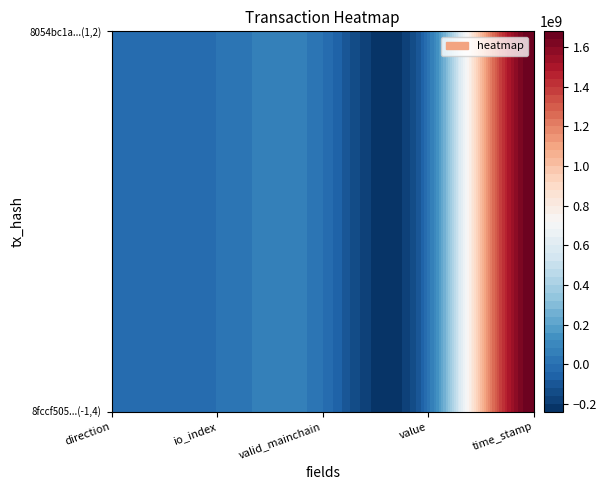

Reading left to right, list all the values displayed in this chart.

8fccf505ca00e90f258c4ae716c48723b3a9c0b: direction=-1.0	io_index=4.0	valid_mainchain=1.0	value=3.9	time_stamp=1672061140.0
8054bc1a2946379a512fa3051b7294cc570dadc: direction=1.0	io_index=2.0	valid_mainchain=1.0	value=3.9	time_stamp=1671985828.0